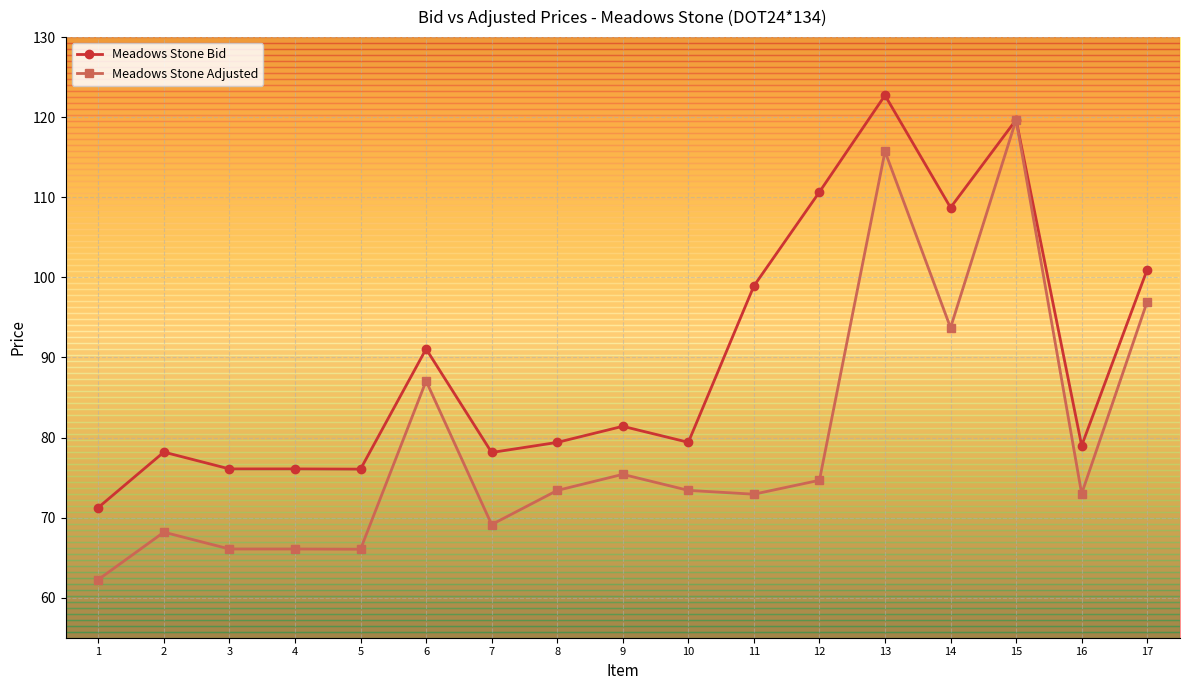

What is the maximum value for Meadows Stone Bid?

122.7